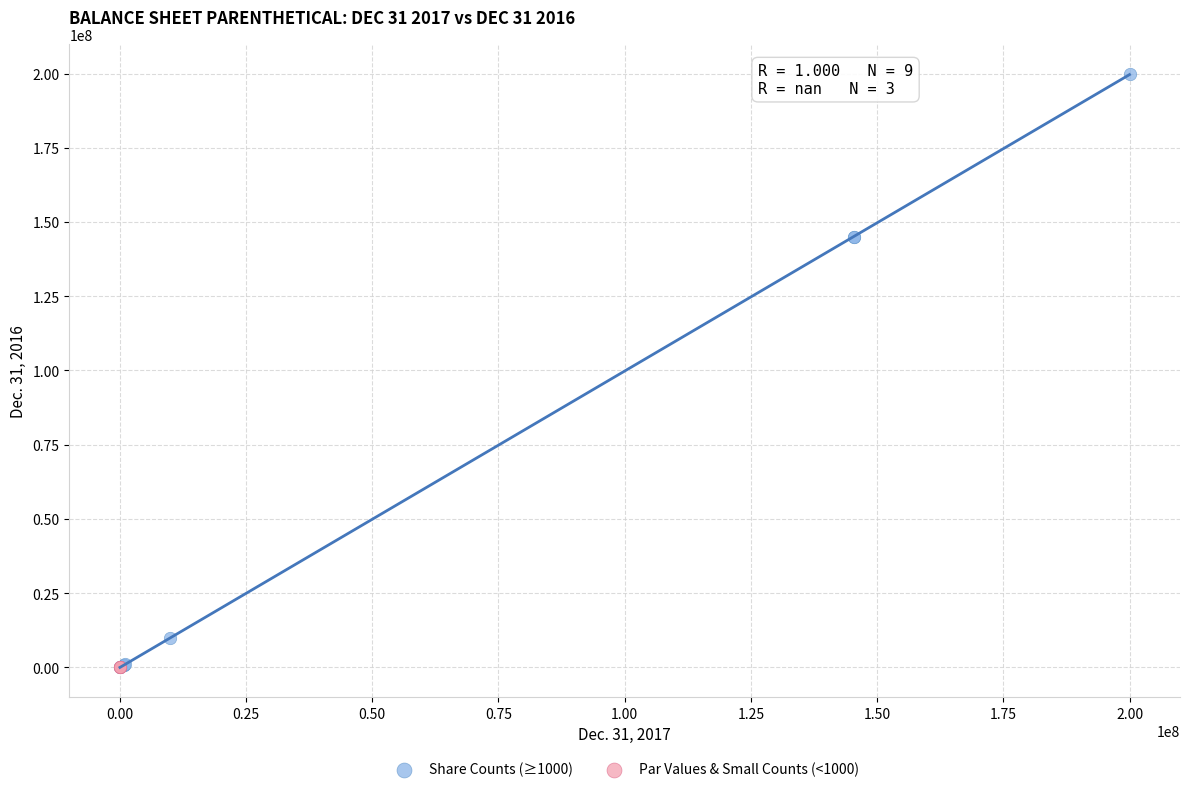

Which series contains the highest Y value?

Share Counts (≥1000)